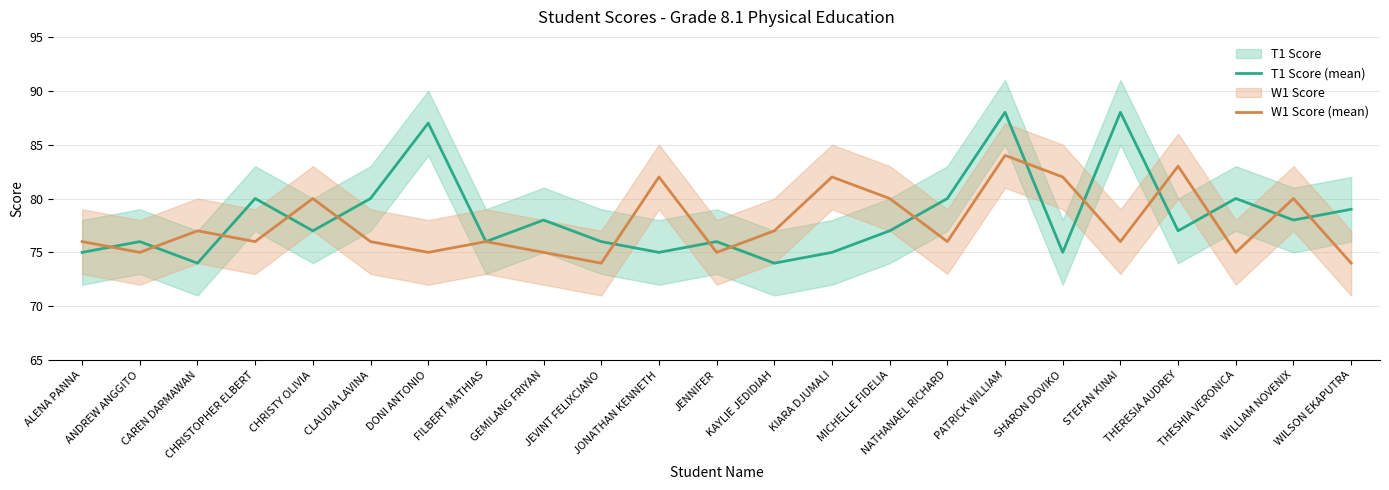

At how many categories does at least one series exceed 78?

15